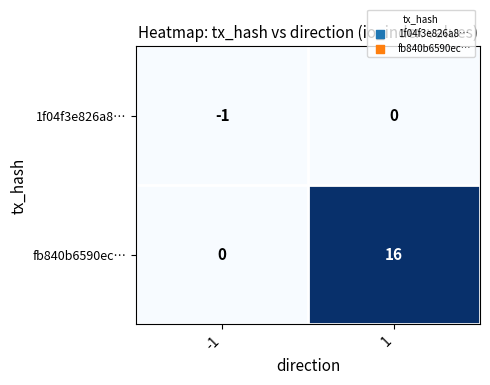

Which series has the widest spread of values?

fb840b6590ec…